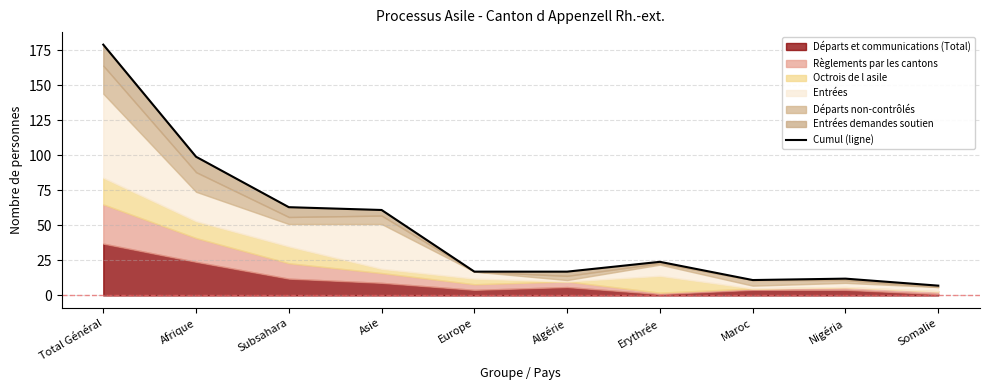

What is the difference between the maximum and minimum values?

172